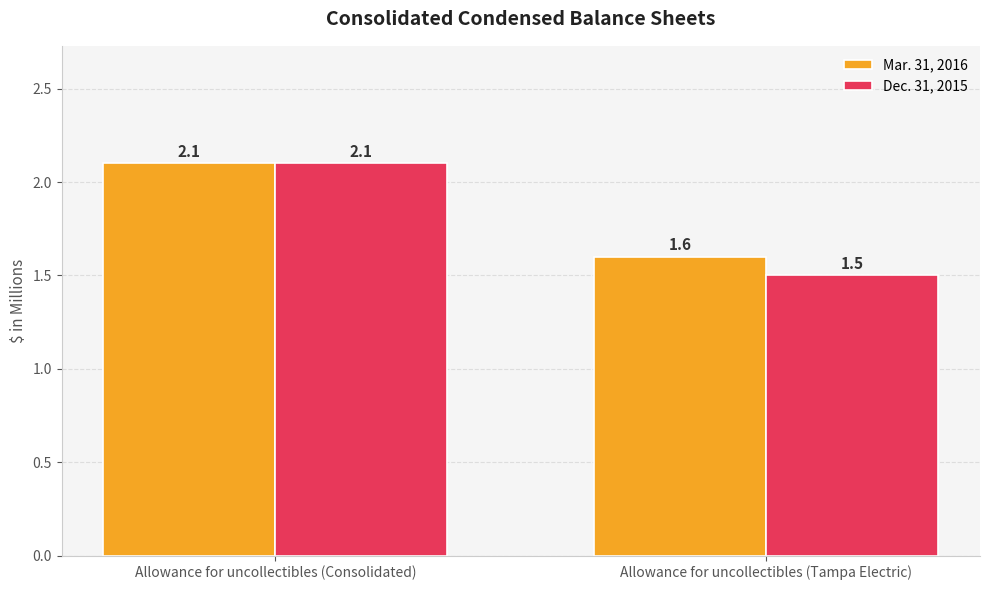

Which series changed the most between Allowance for uncollectibles (Consolidated) and Allowance for uncollectibles (Tampa Electric)?

Dec. 31, 2015